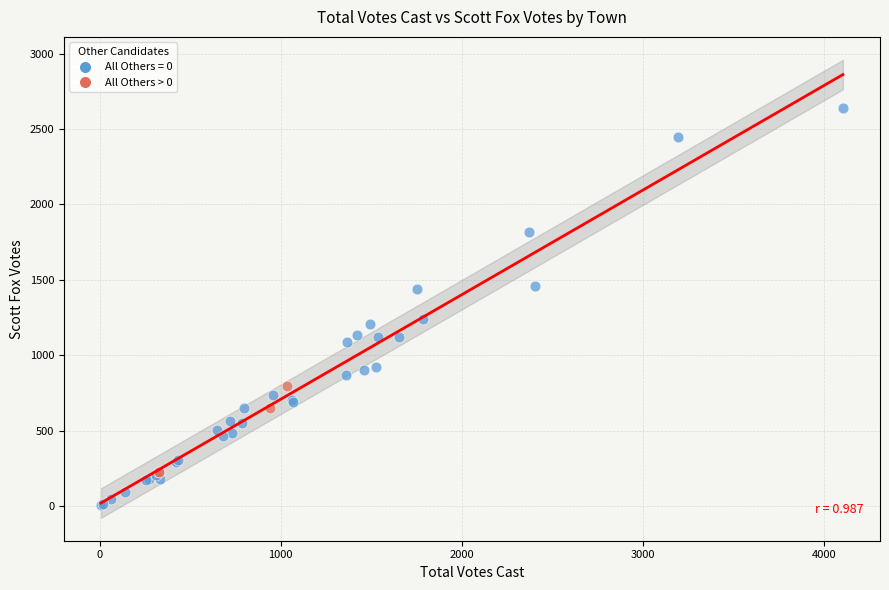

Which series contains the lowest Y value?

All Others = 0